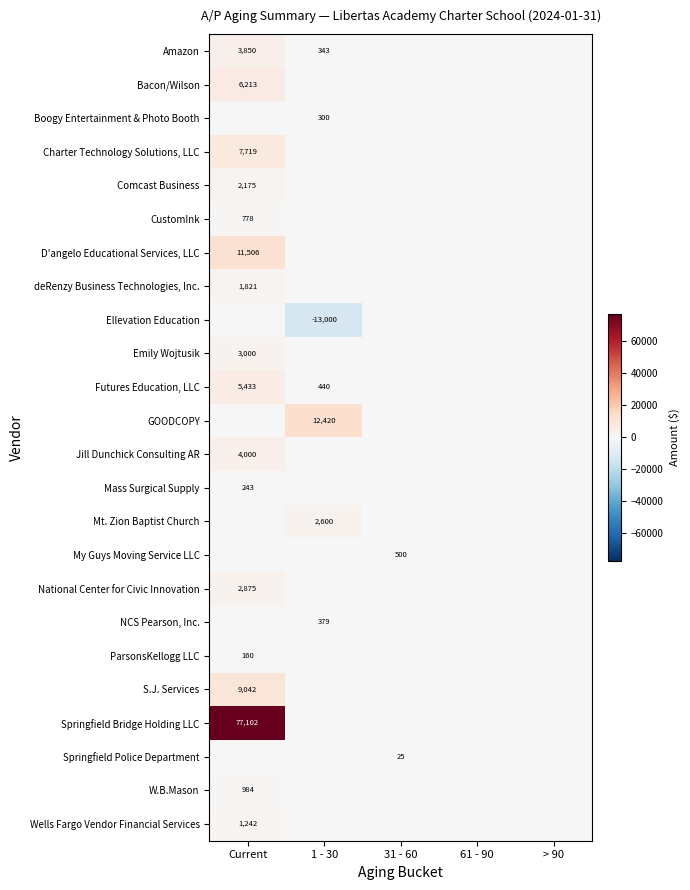

True or false: Charter Technology Solutions, LLC has a value of 7719 at Current.

True